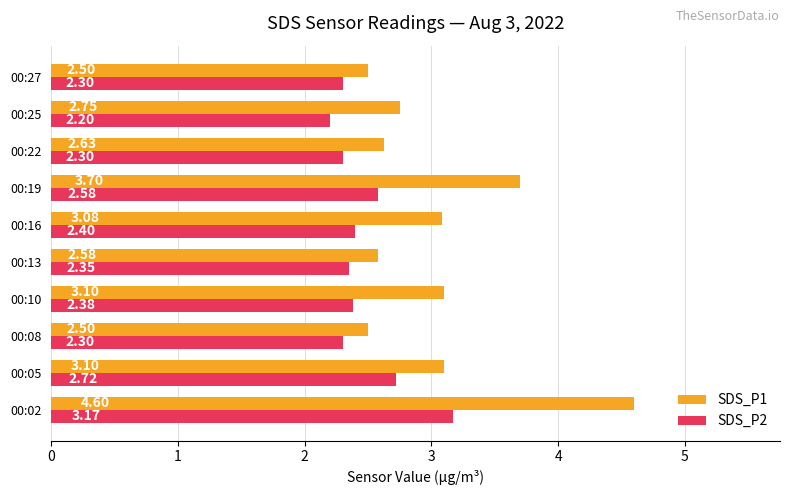

What is the sum of the SDS_P1 values at 00:27 and 00:05?

5.6